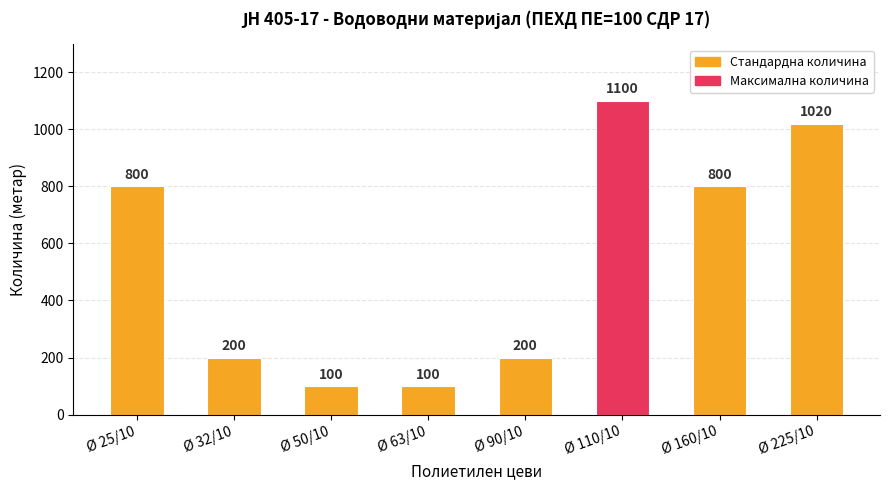

Which category has the highest value across all series?

Ø 110/10